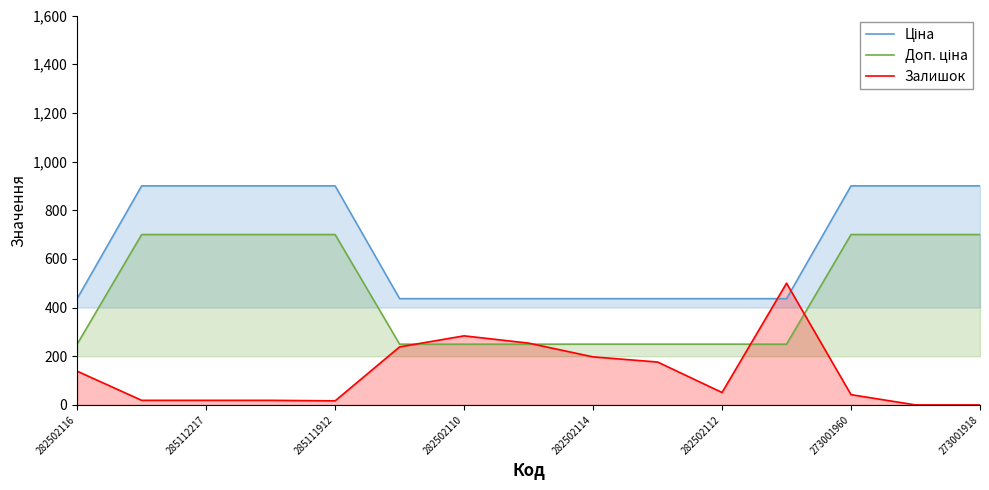

What is the highest value of the Залишок series?

500.0